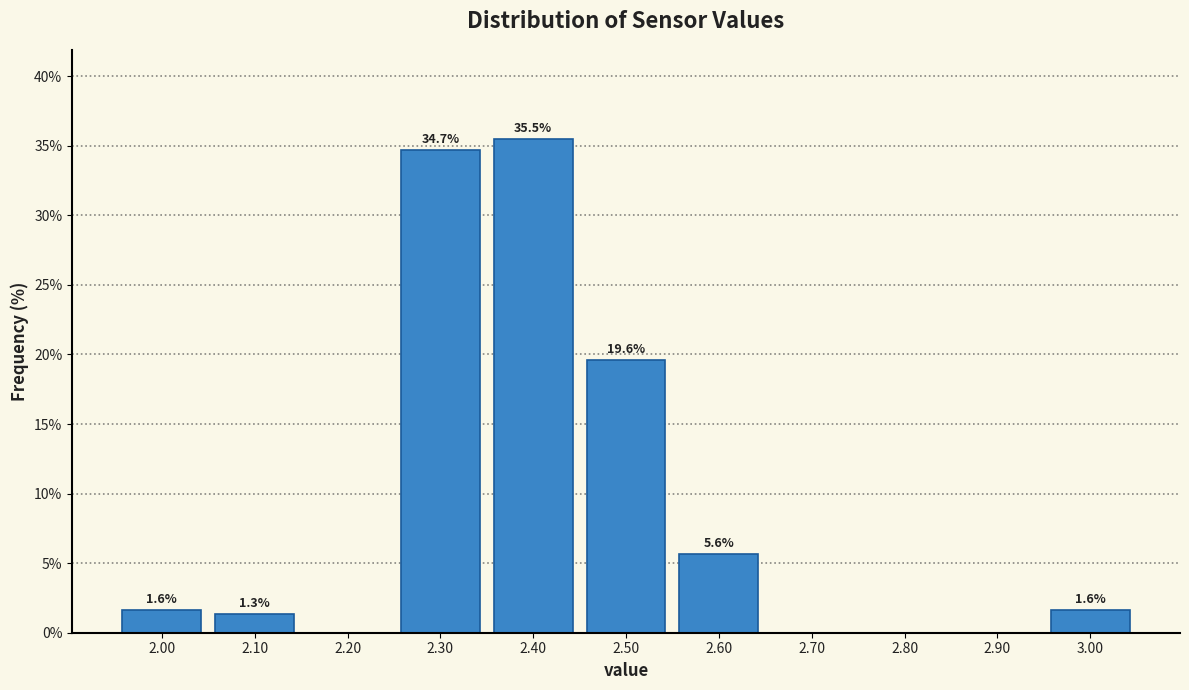

Over which range of the x-axis is the bar tallest?

2.35 to 2.45